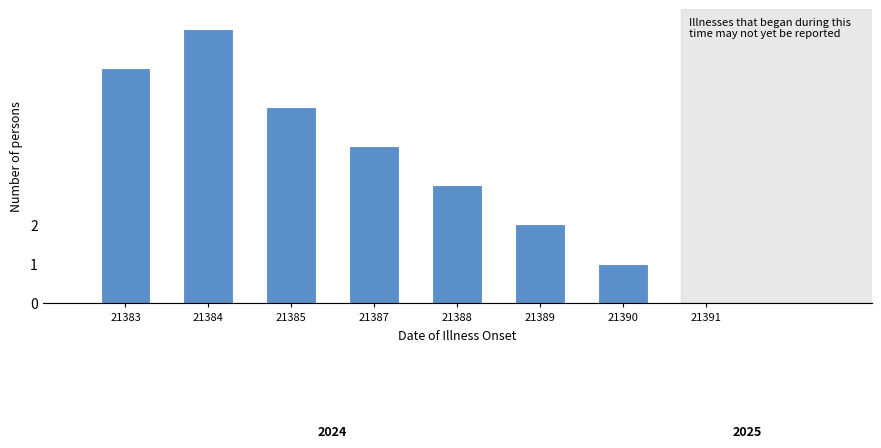

Reading left to right, list all the values displayed in this chart.

6	7	5	4	3	2	1